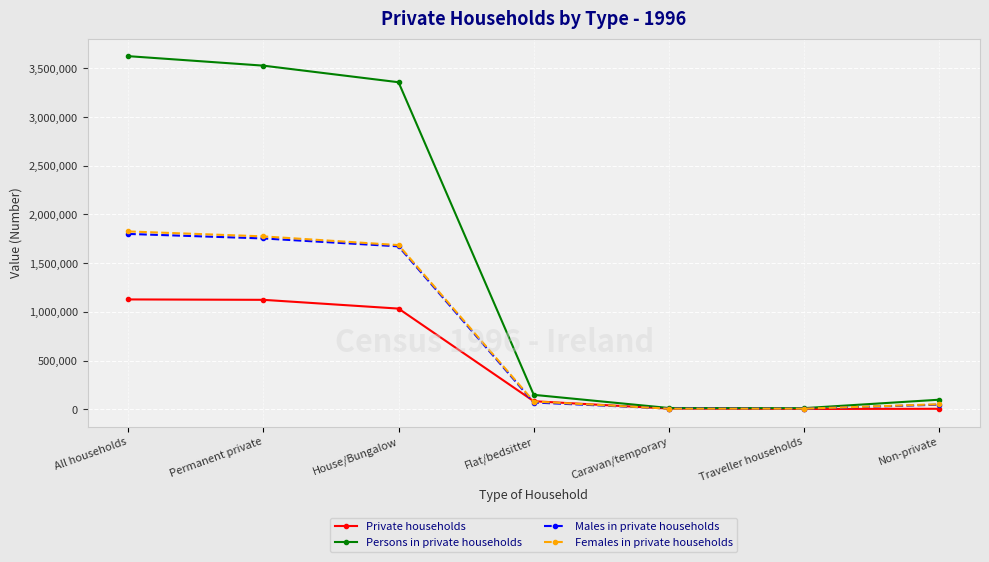

Which category has the highest value in the Males in private households series?

All households